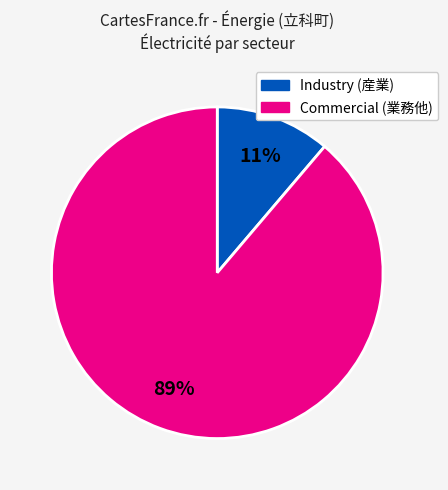

To the nearest percent, what is the average slice percentage?

50%